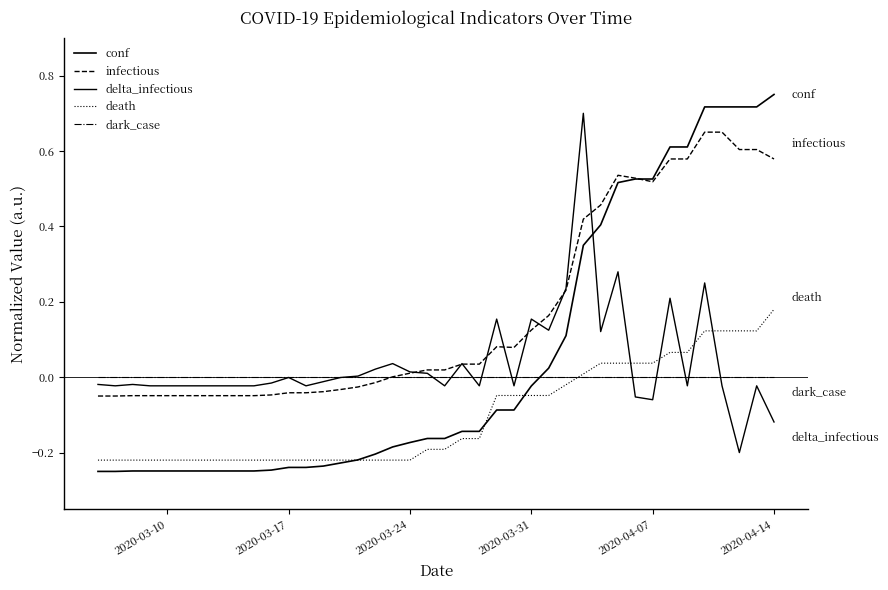

Which series has the widest spread of values?

conf